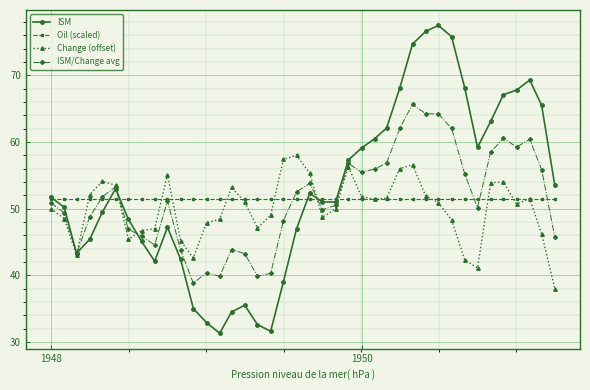

What is the value of the Change (offset) point at the 26th from the left?

51.4